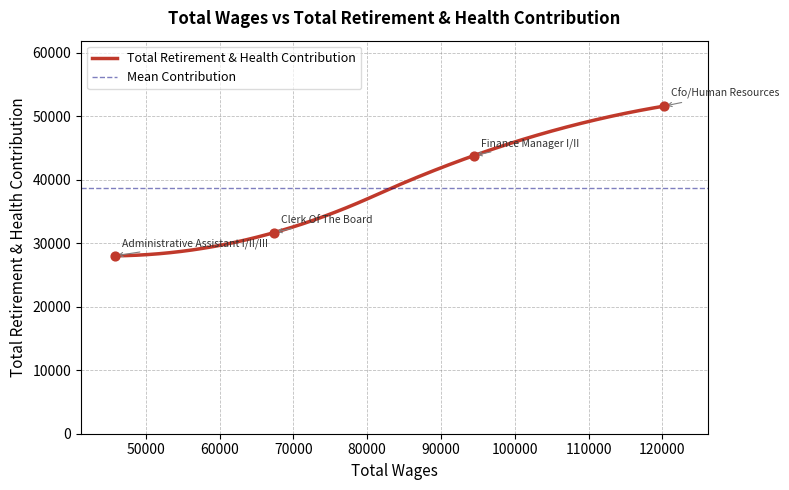

What is the ratio of the value at 94477.0 to the value at 67364.0?

1.4